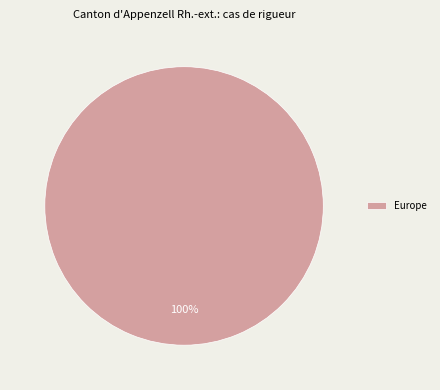

How many segments does this pie chart have?

1